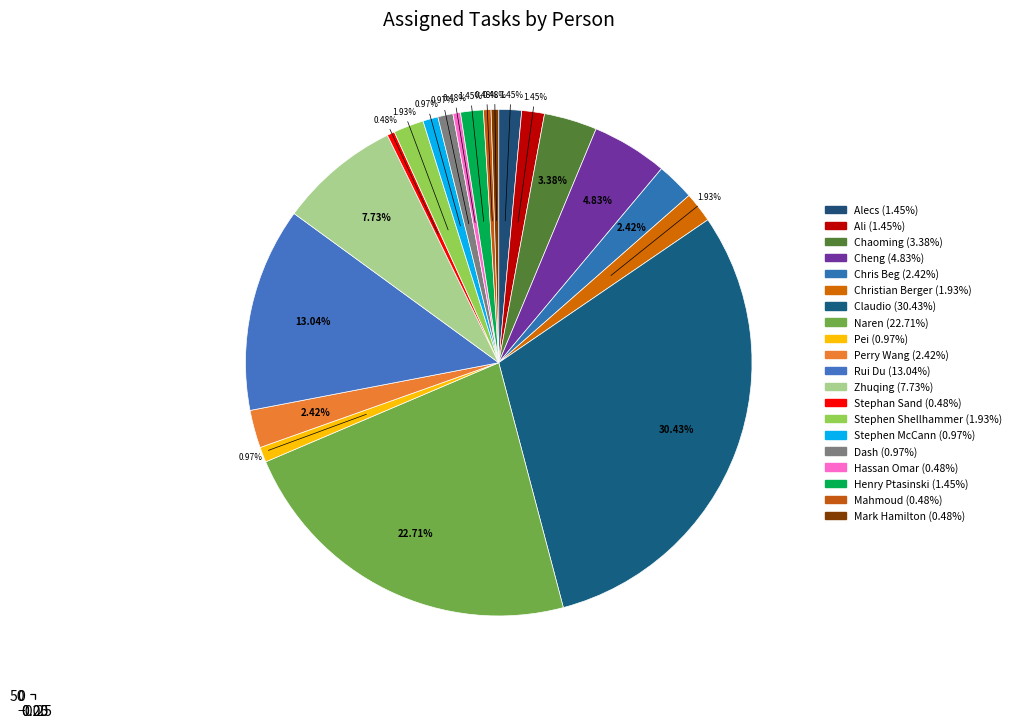

How many slices are in this pie chart?

20